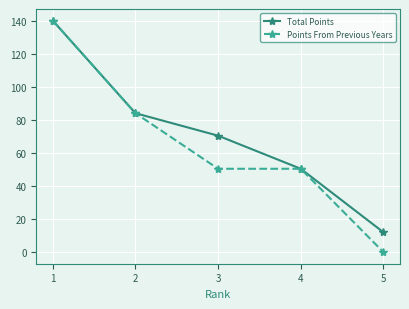

True or false: Total Points has more than 2 points higher than both neighbors.

False